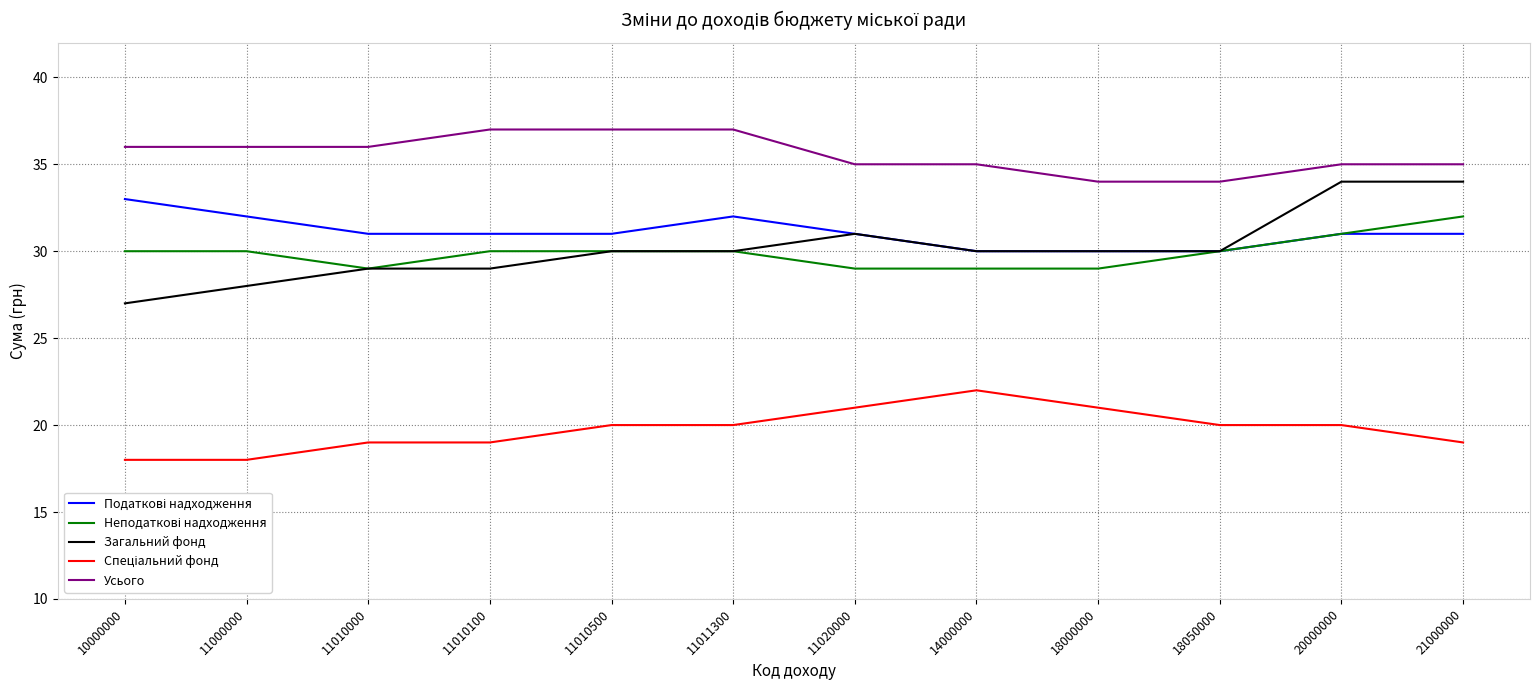

True or false: Усього has a value of 16 at 18050000.

False